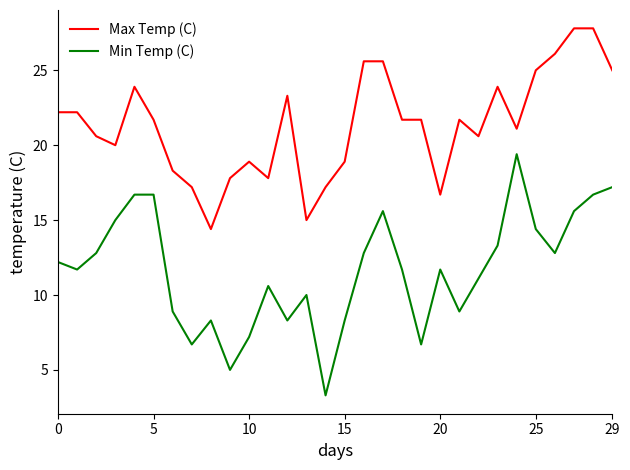

Which series has the largest total across all categories?

Max Temp (C)